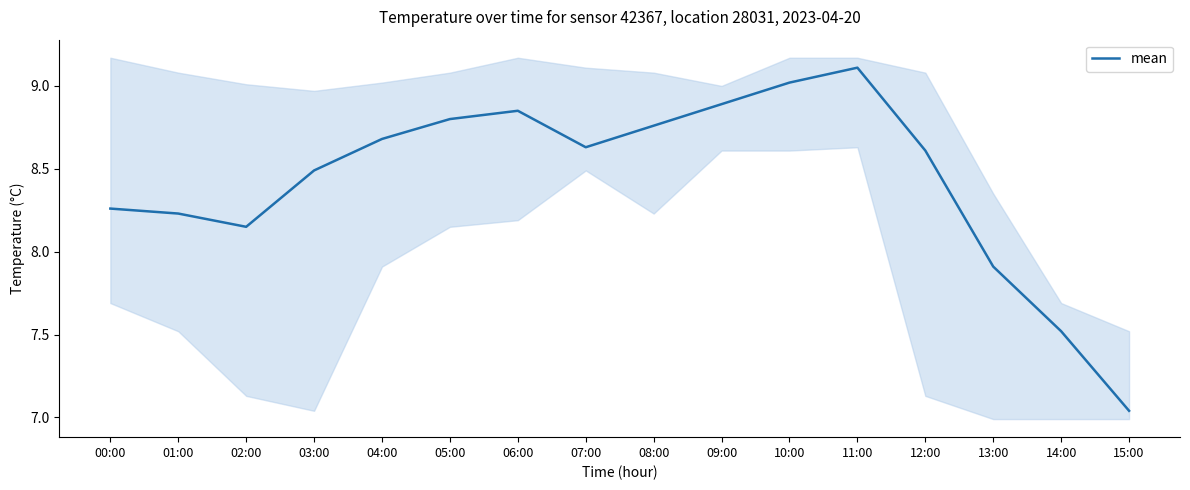

How many lines are shown in the chart?

1